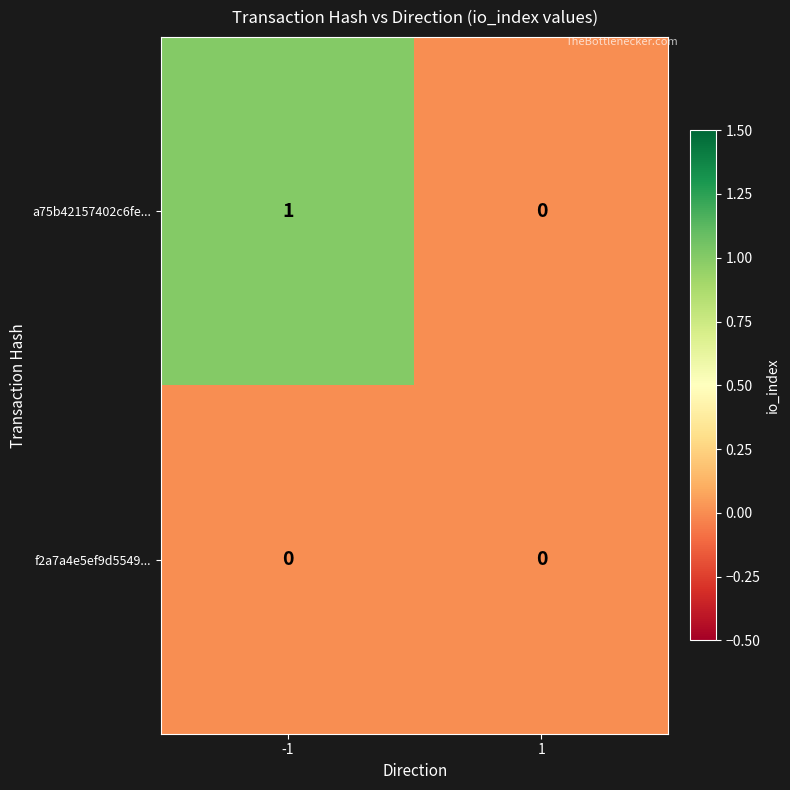

The a75b42157402c6fe... series shows 1 at -1. True or false?

True